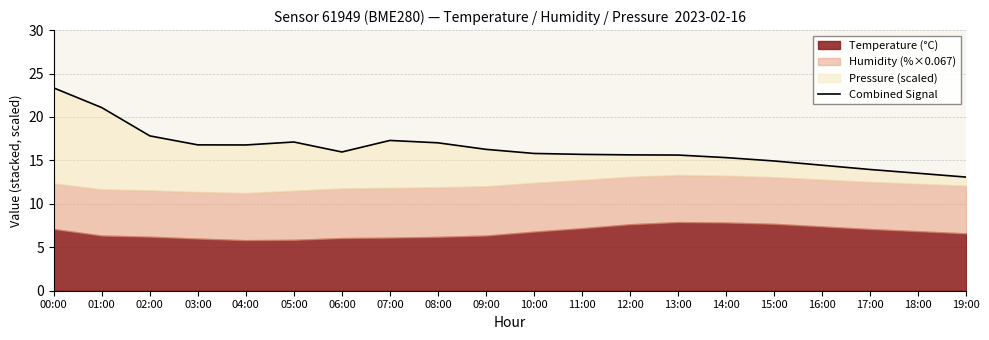

Is it true that the value at 07:00 is 17.3?

True